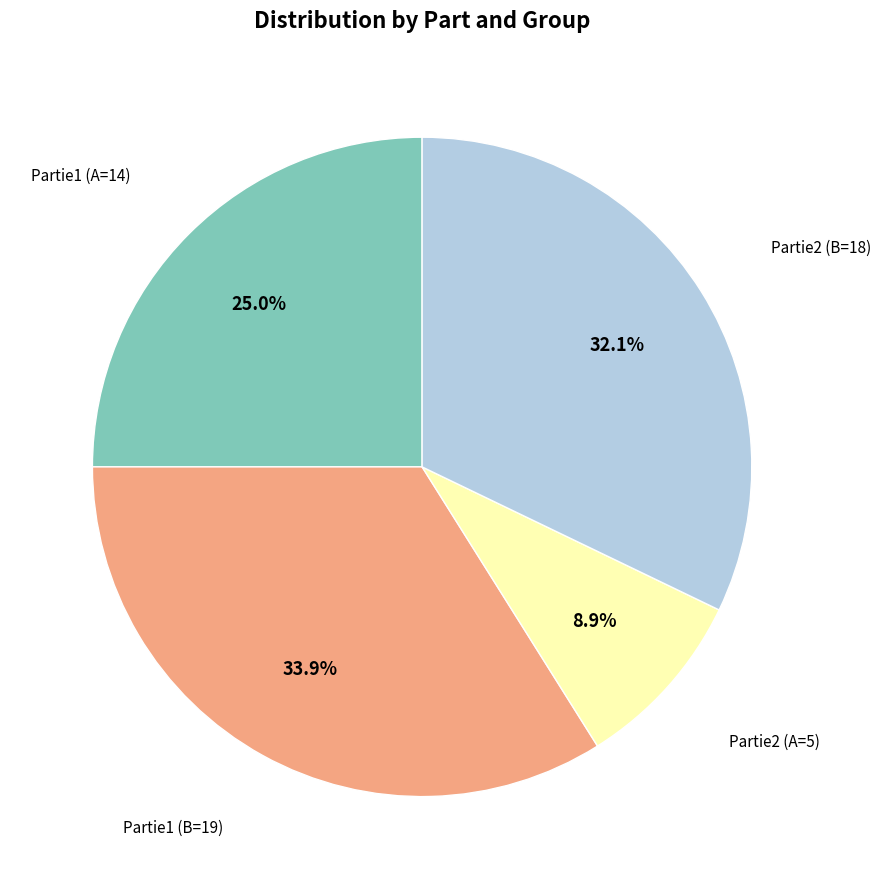

Does any single category account for the majority?

No